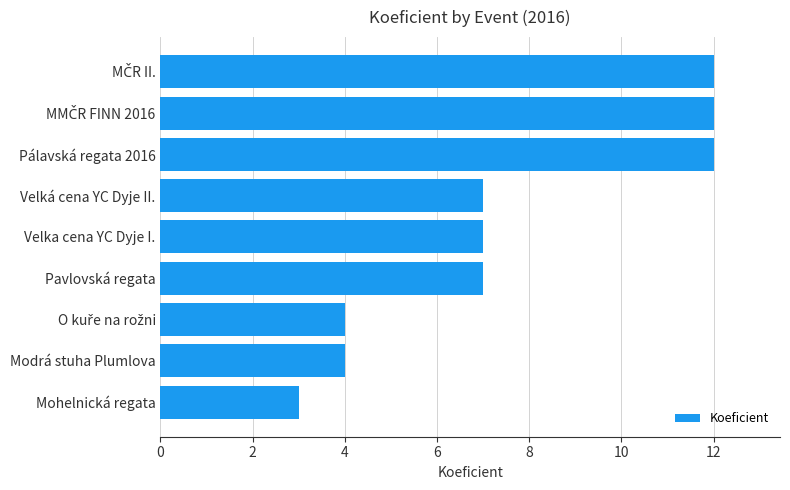

How many data points does each series have?

9